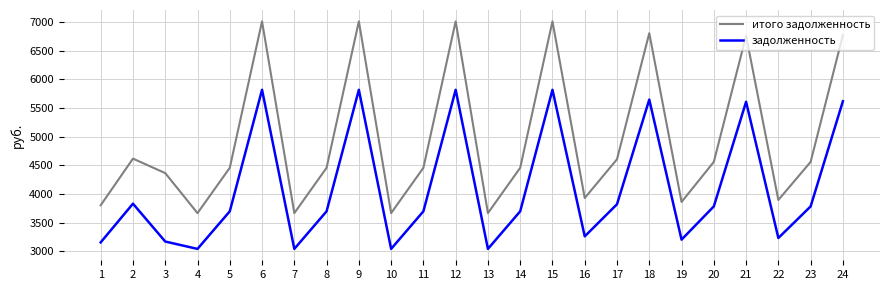

Is the value of задолженность at 3 greater than the value of итого задолженность at 9?

No